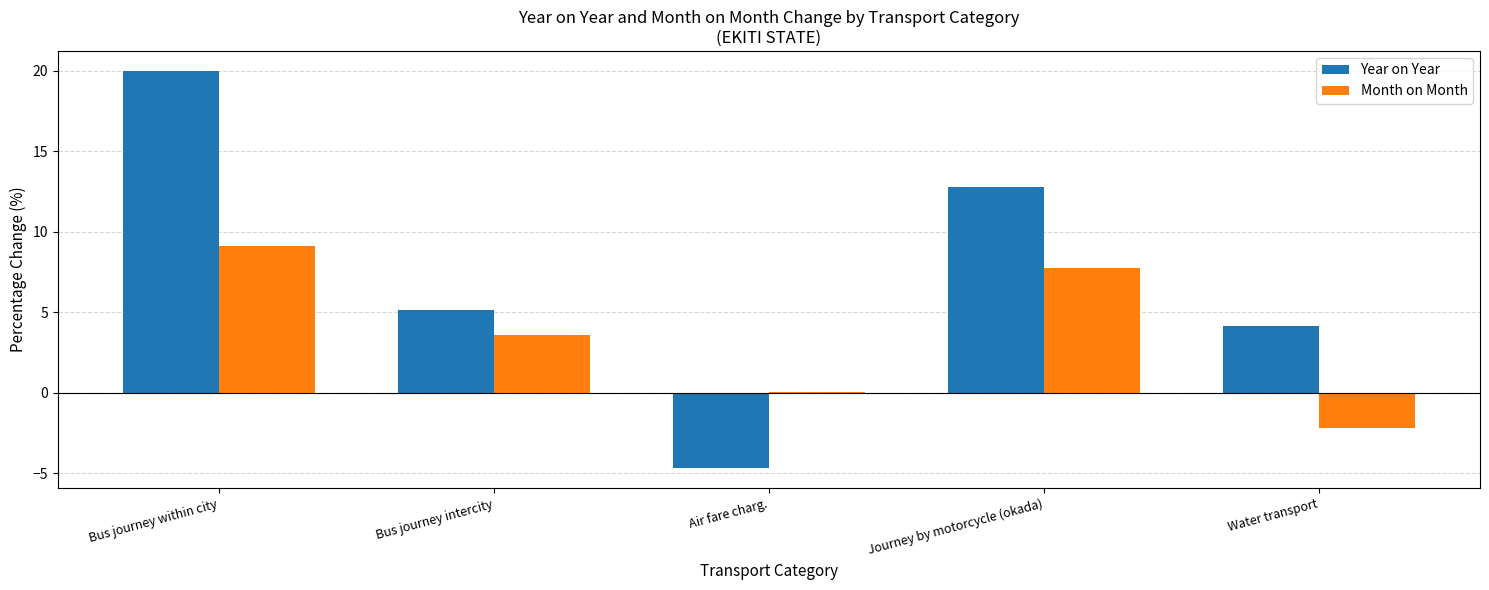

How many groups of bars are there?

5